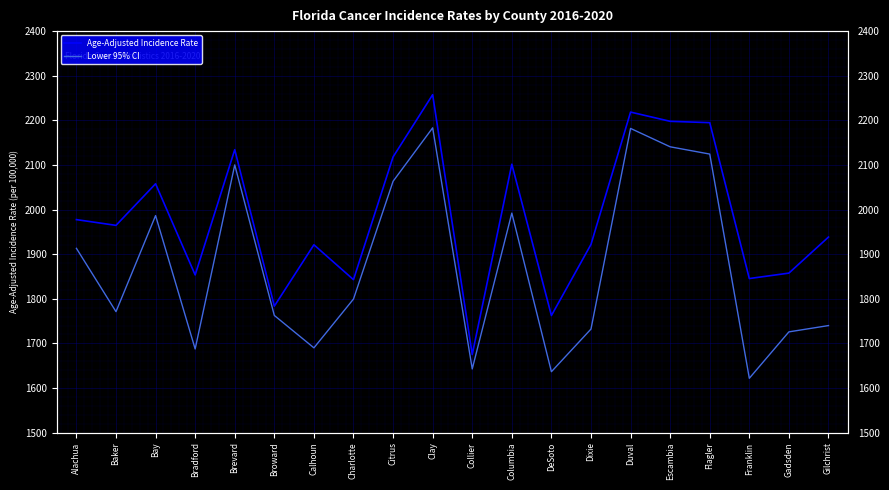

Is the value of Lower 95% CI at Clay greater than the value of Age-Adjusted Incidence Rate at Broward?

Yes